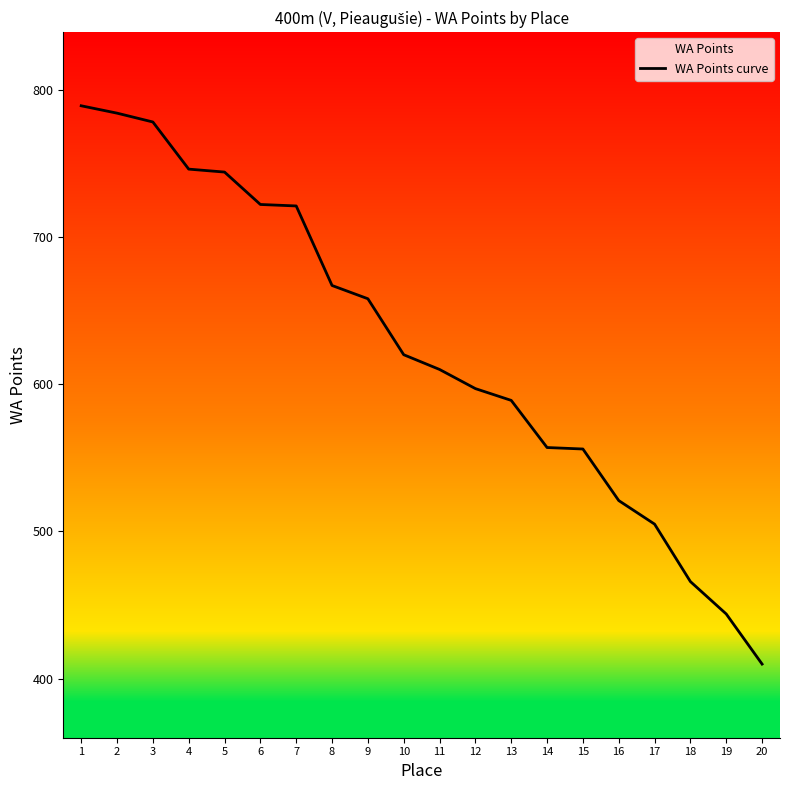

True or false: the data has more than 2 interior local peaks.

False